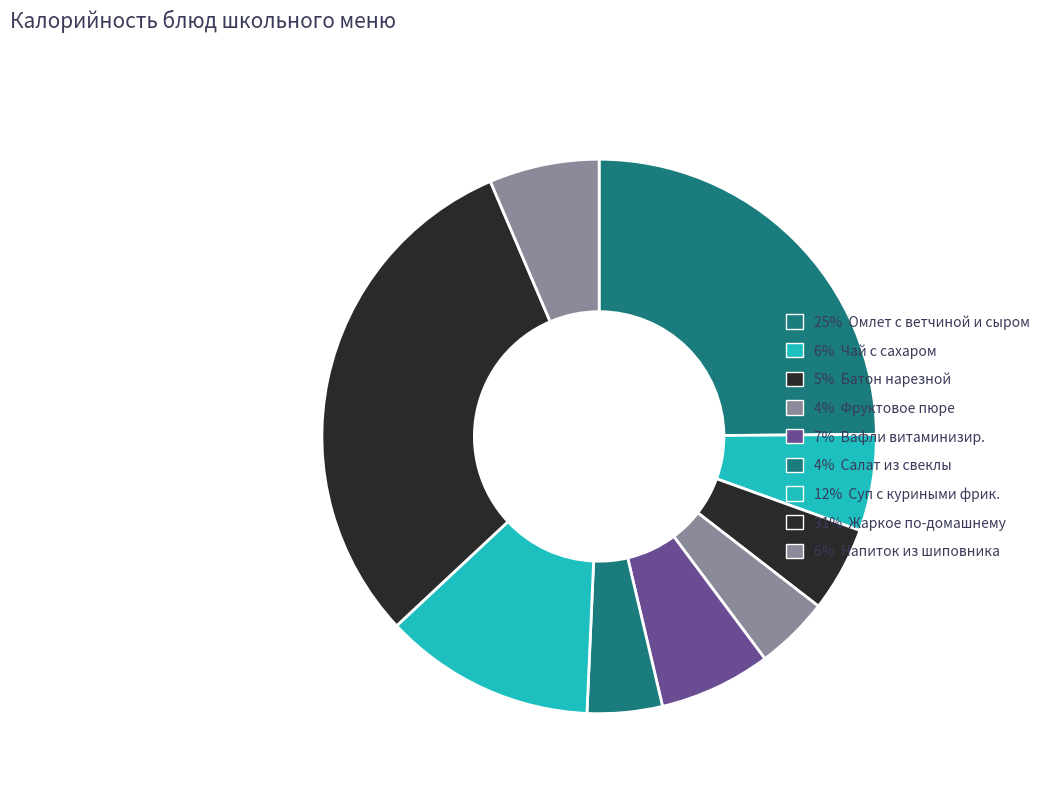

Rank the categories by value from lowest to highest.

ФРУКТОВОЕ ПЮРЕ, САЛАТ ИЗ СВЕКЛЫ ОТВАРНОЙ, БАТОН НАРЕЗНОЙ ОБОГАЩЕННЫЙ ВИТАМИНАМИ, ЧАЙ С САХАРОМ, НАПИТОК ИЗ ШИПОВНИКА, ВАФЛИ ВИТАМИНИЗИРОВАННЫЕ, СУП ИЗ ОВОЩЕЙ С КУРИНЫМИ ФРИКАДЕЛЬКАМИ, ОМЛЕТ С ВЕТЧИНОЙ И СЫРОМ, ЖАРКОЕ ПО-ДОМАШНЕМУ